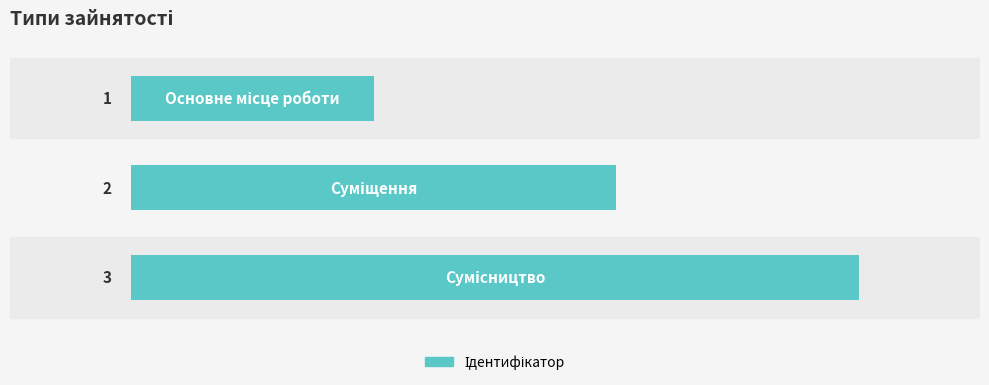

What is the greatest value displayed?

3